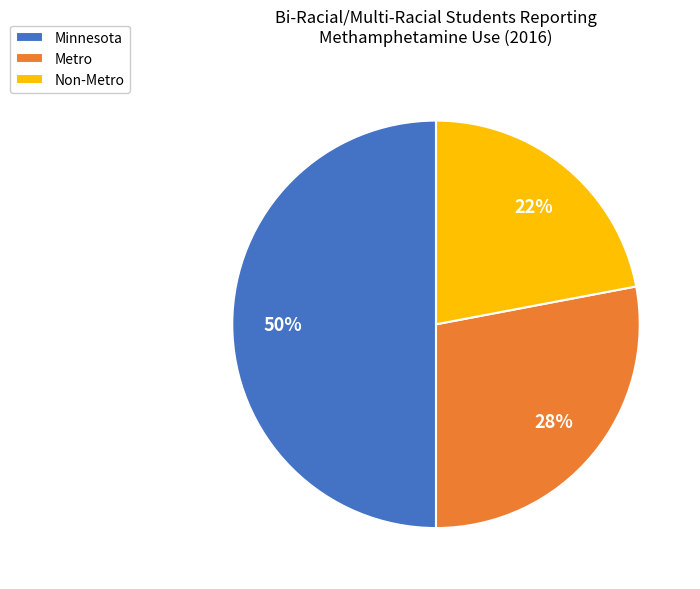

True or false: Metro accounts for 18% of the total.

False